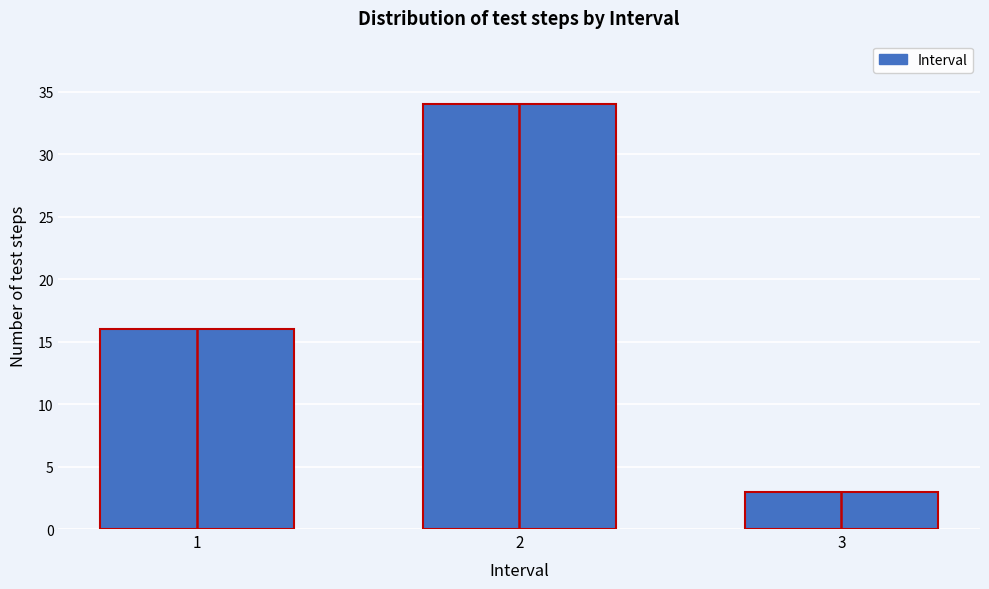

Reading left to right, list all the values displayed in this chart.

1=16	2=34	3=3